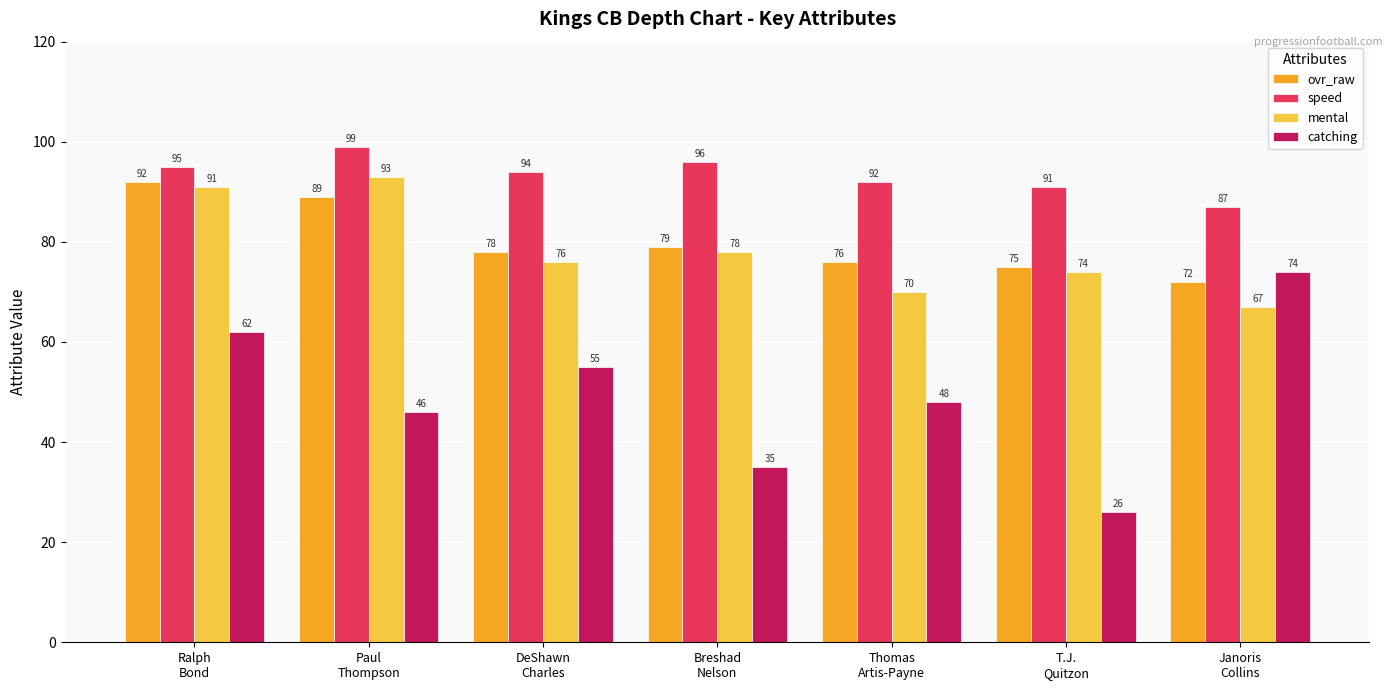

Count the catching values in the range 35 to 62.

5